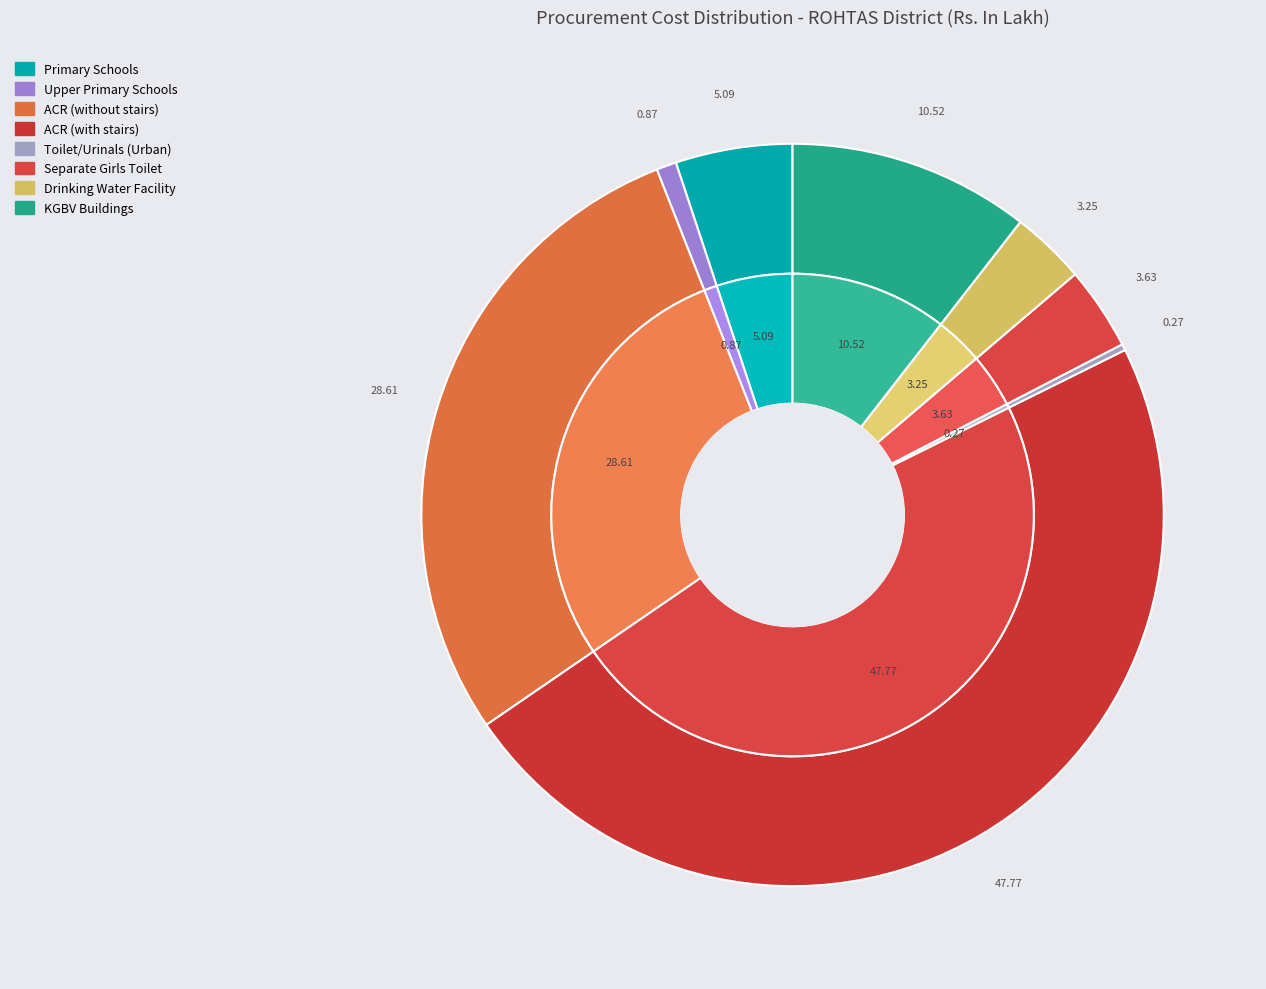

Between Primary Schools and Toilet/Urinals (Urban), which is larger?

Primary Schools